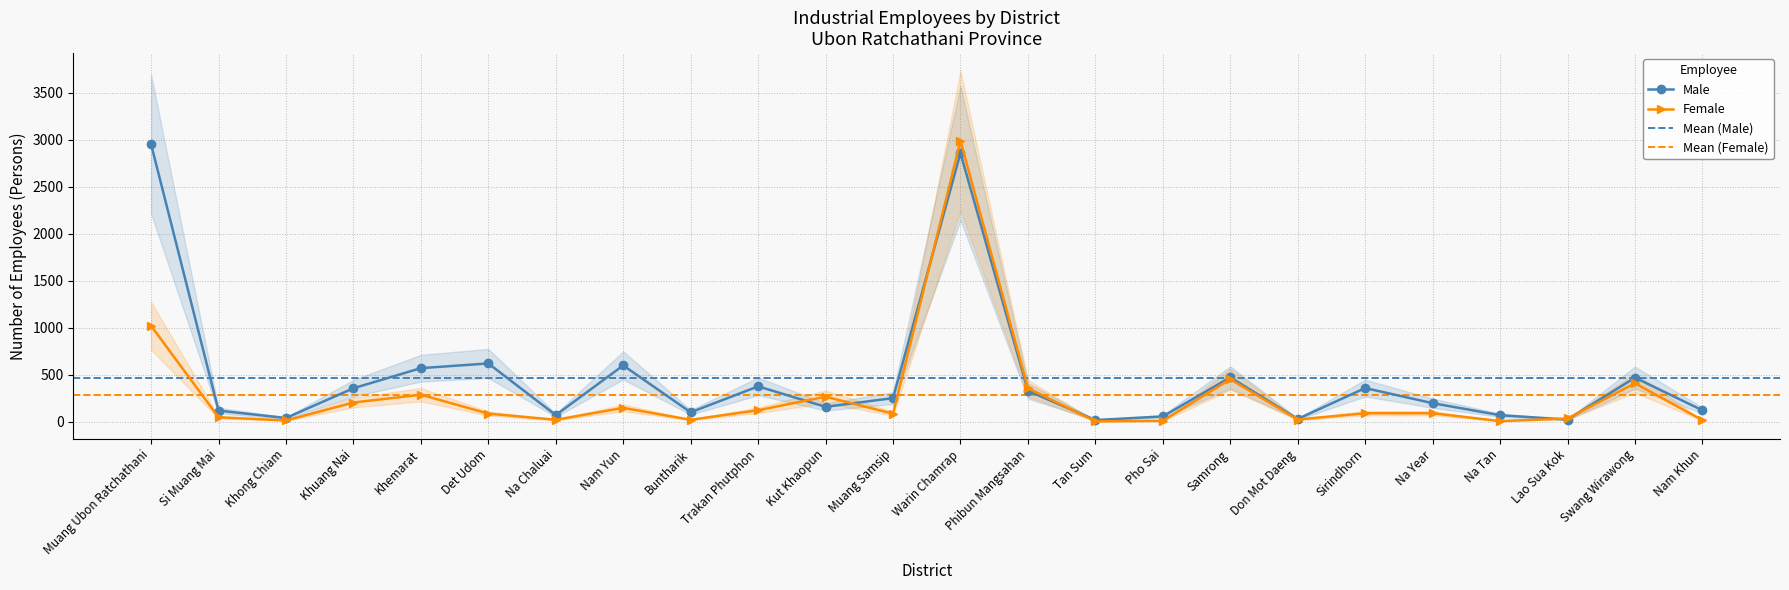

At which category does Female reach its first local valley?

Khong Chiam